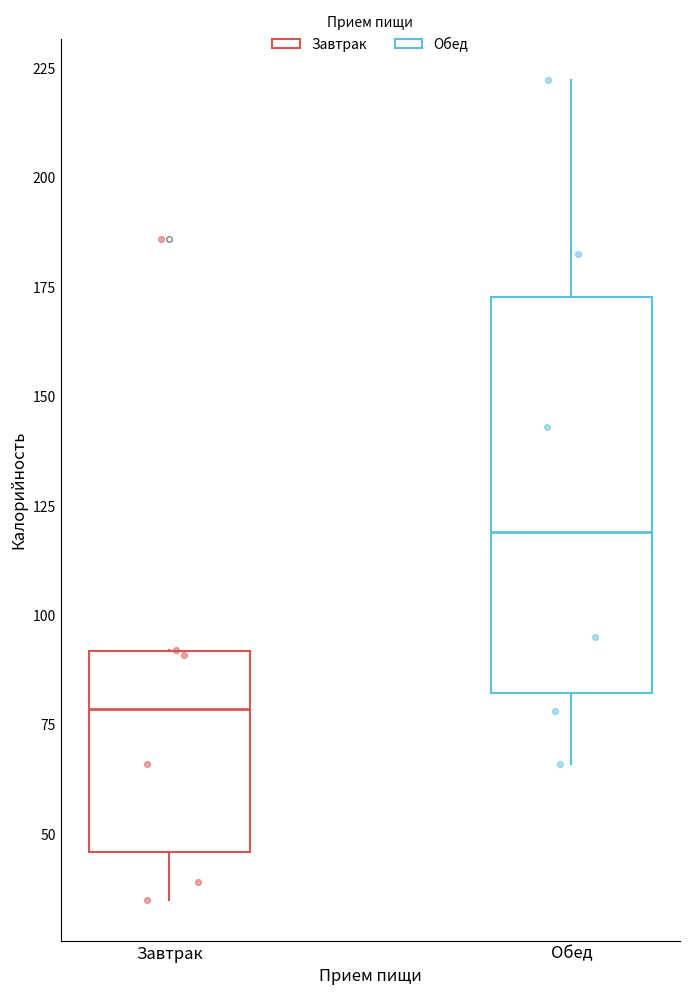

Which box has the highest median line?

Обед